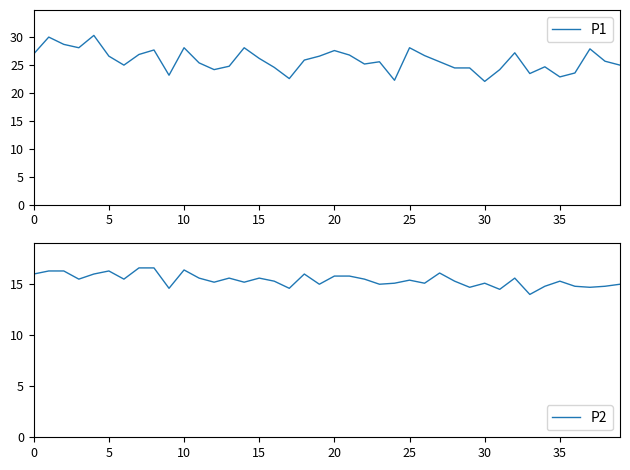

What is the minimum value for P1?

22.0